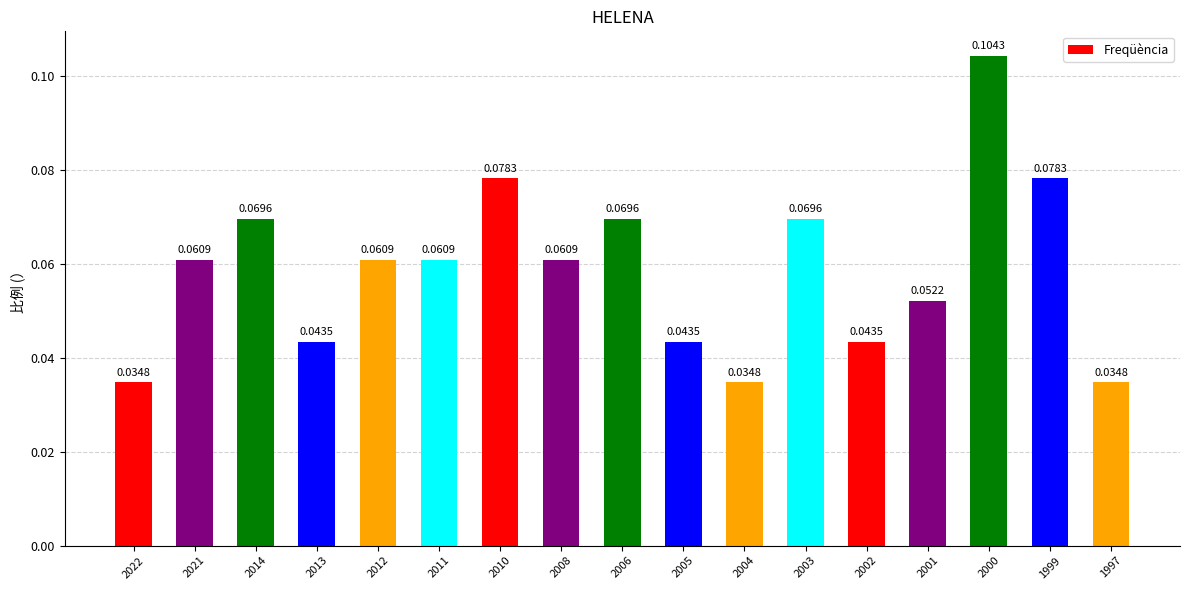

Between 2004 and 1999, which is larger?

1999